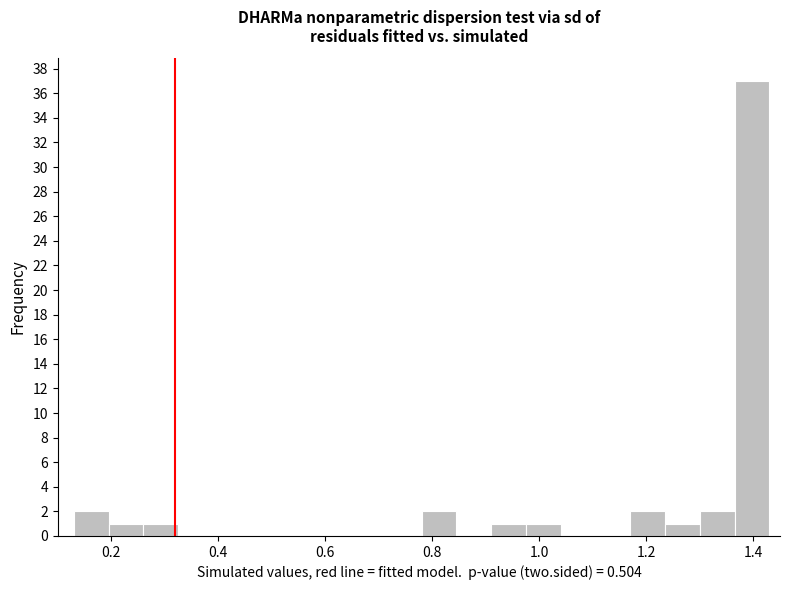

Around what value on the x-axis is the tallest bar? Give the approximate position of its centre, as read against the axis.

1.40